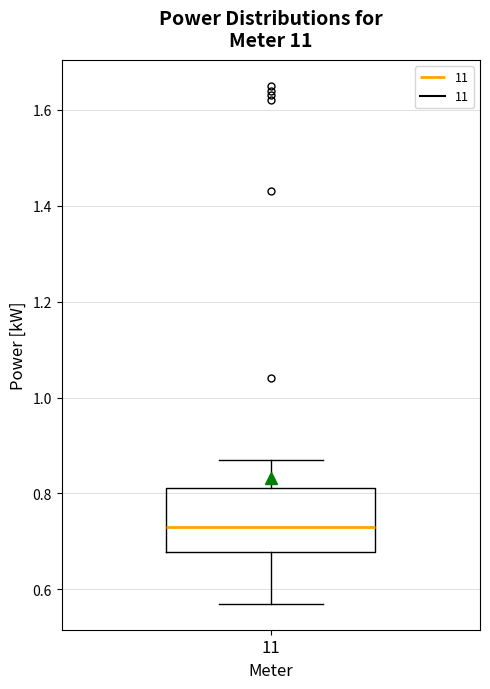

Read this box plot against the y-axis: the position of the median line, the range covered by the box, and the ends of both whiskers. The values are not printed on the chart, so give them approximately, as read against the axis.

median 0.74, box 0.68 to 0.82, whiskers 0.58 to 0.88